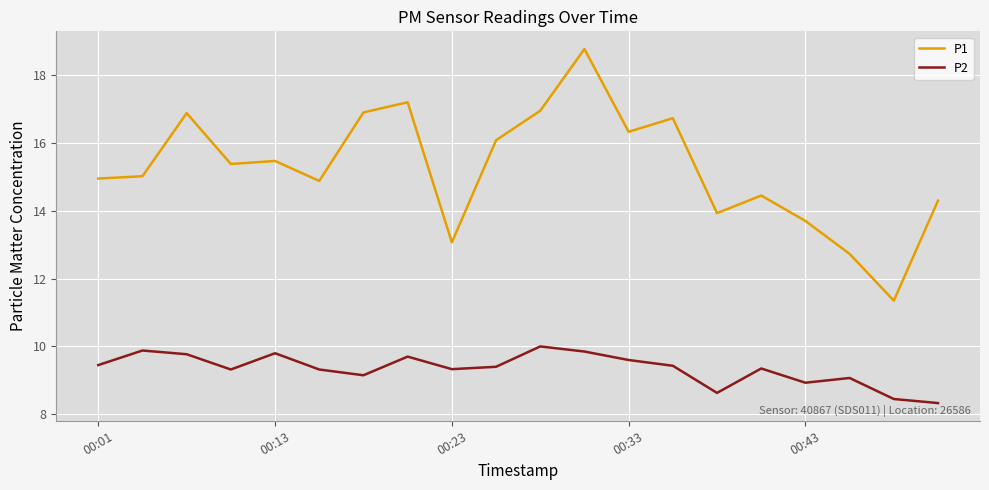

True or false: P1 and P2 cross at least once.

False